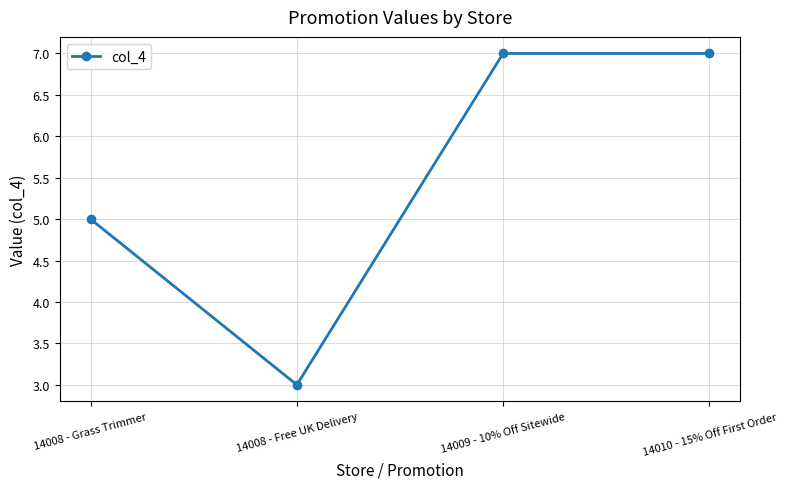

What is the change in value from 14008 - Free UK Delivery to 14009 - 10% Off Sitewide?

+4